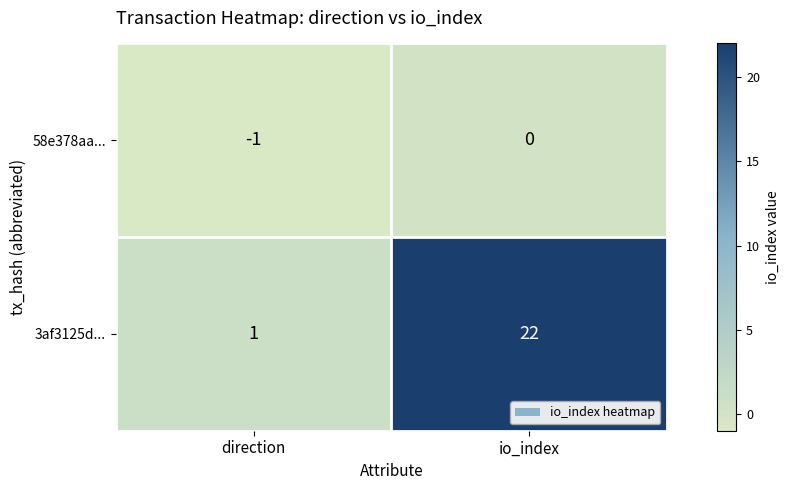

What is the difference between the 3af3125d... values at io_index and direction?

21